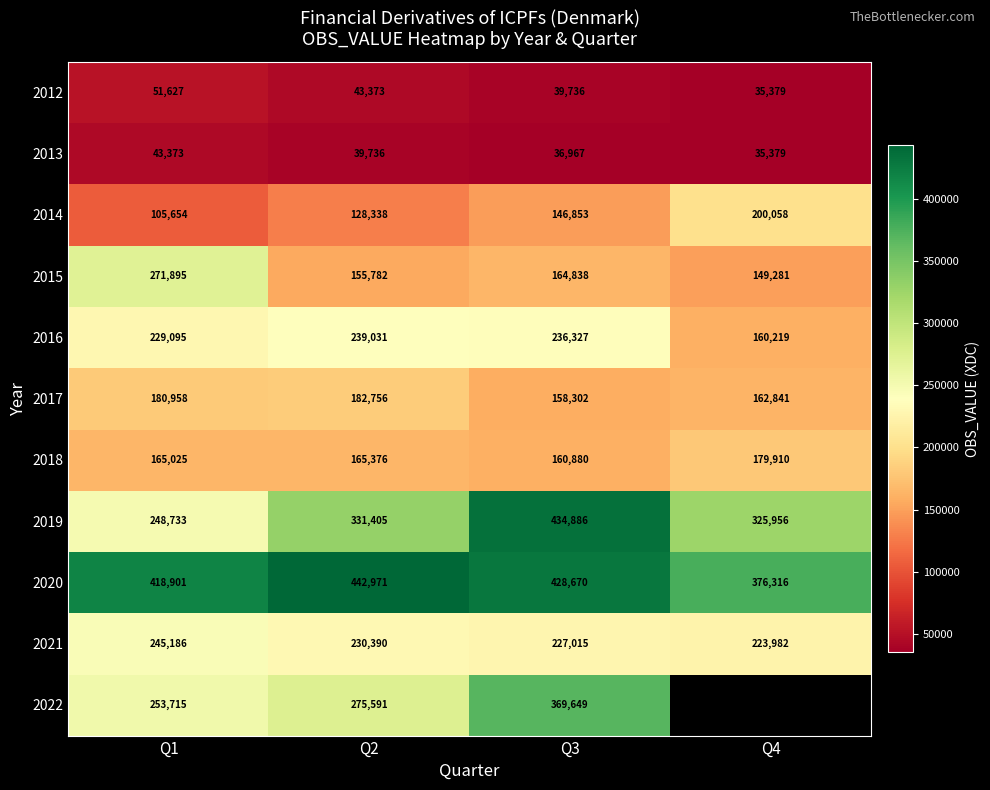

What is the minimum value shown in the chart?

35379.0